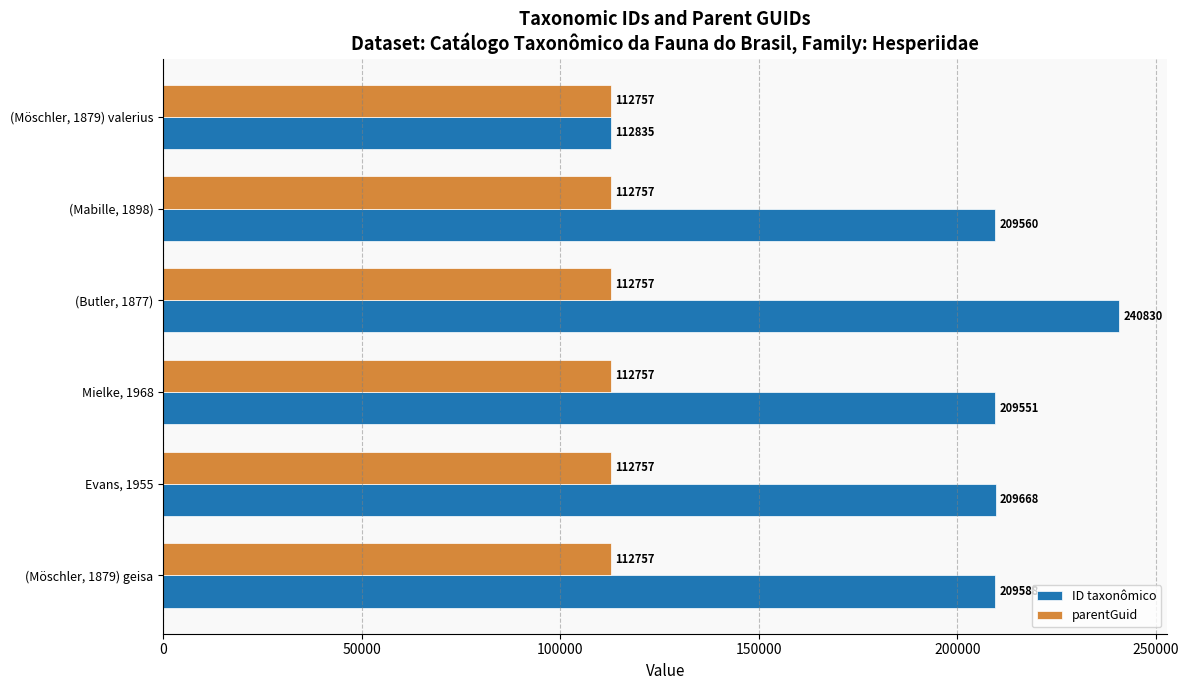

At which label is ID taxonômico closest to 176832?

Mielke, 1968